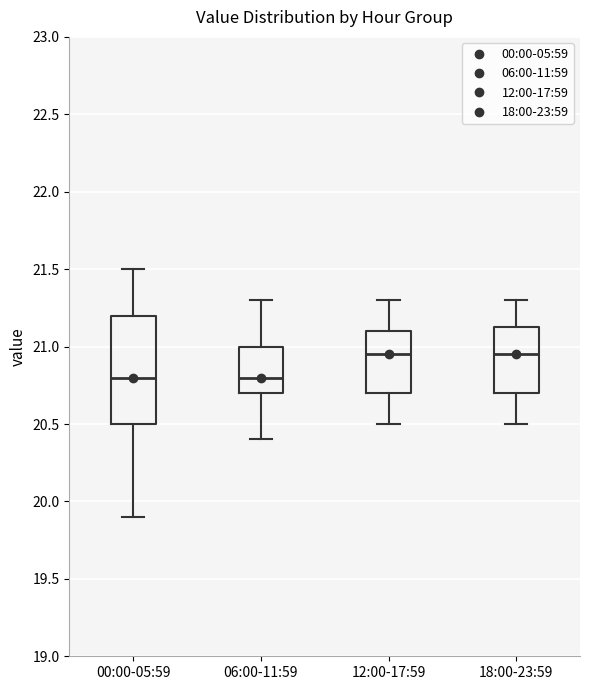

Reading left to right, transcribe this box plot: for each box, give where its median line is, the range the box spans, and where its two whiskers end, as read against the y-axis. The values are not printed on the chart, so give them approximately, as read against the axis.

00:00-05:59: median 20.80, box 20.50 to 21.20, whiskers 19.90 to 21.50
06:00-11:59: median 20.80, box 20.70 to 21.00, whiskers 20.40 to 21.30
12:00-17:59: median 20.95, box 20.70 to 21.10, whiskers 20.50 to 21.30
18:00-23:59: median 20.95, box 20.70 to 21.15, whiskers 20.50 to 21.30